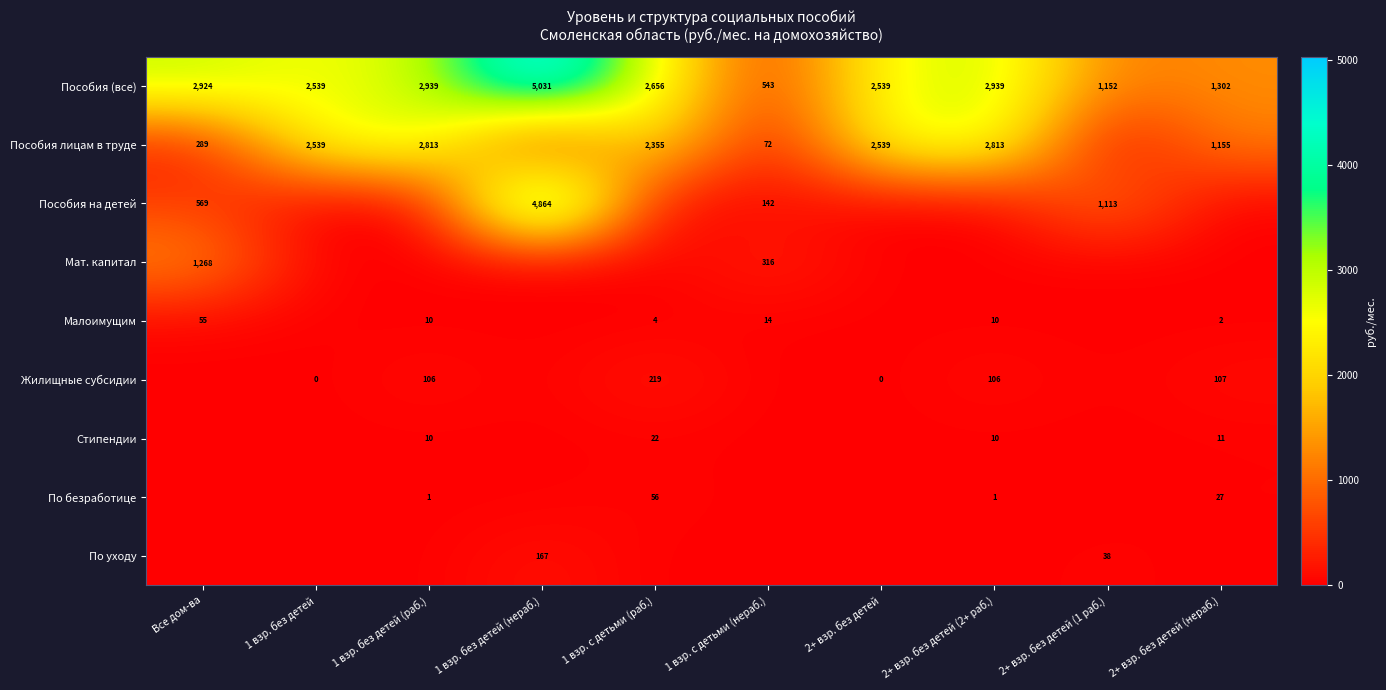

What is the maximum value shown in the chart?

5031.0